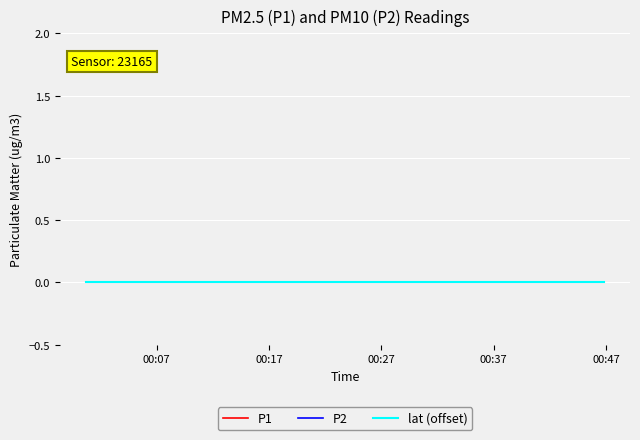

Reading left to right, extract all data points from this chart.

P1: 0.0	0.0	0.0	0.0	0.0	0.0	0.0	0.0	0.0	0.0	0.0	0.0	0.0	0.0	0.0	0.0	0.0	0.0	0.0	0.0
P2: 0.0	0.0	0.0	0.0	0.0	0.0	0.0	0.0	0.0	0.0	0.0	0.0	0.0	0.0	0.0	0.0	0.0	0.0	0.0	0.0
lat (offset): 0.0	0.0	0.0	0.0	0.0	0.0	0.0	0.0	0.0	0.0	0.0	0.0	0.0	0.0	0.0	0.0	0.0	0.0	0.0	0.0